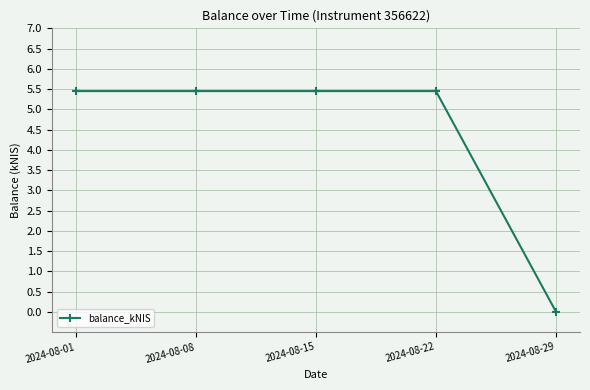

Is it true that the value at 2024-08-15 is 5.5?

True